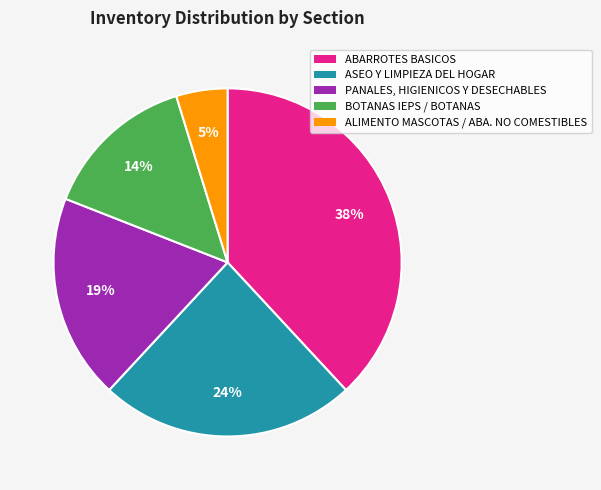

To the nearest percent, what is the combined percentage of ABARROTES BASICOS and ALIMENTO MASCOTAS / ABA. NO COMESTIBLES?

43%